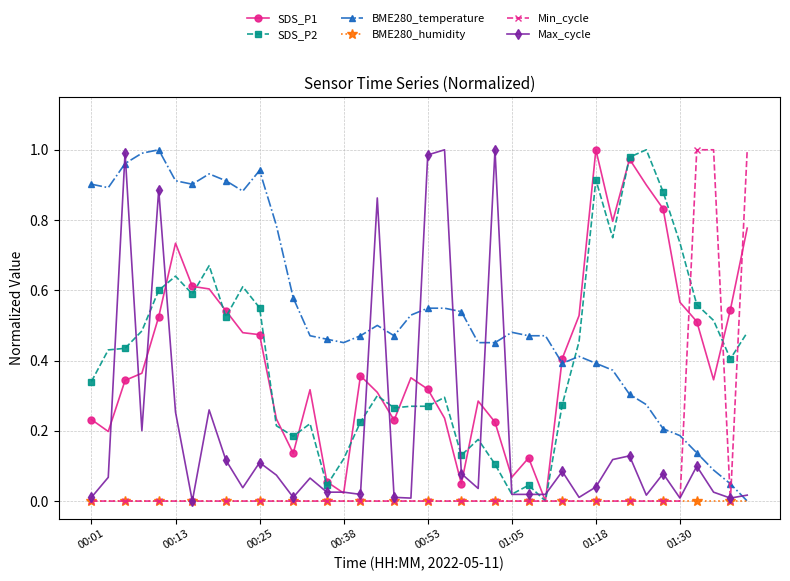

What are all the series names shown in the legend?

SDS_P1, SDS_P2, BME280_temperature, BME280_humidity, Min_cycle, Max_cycle